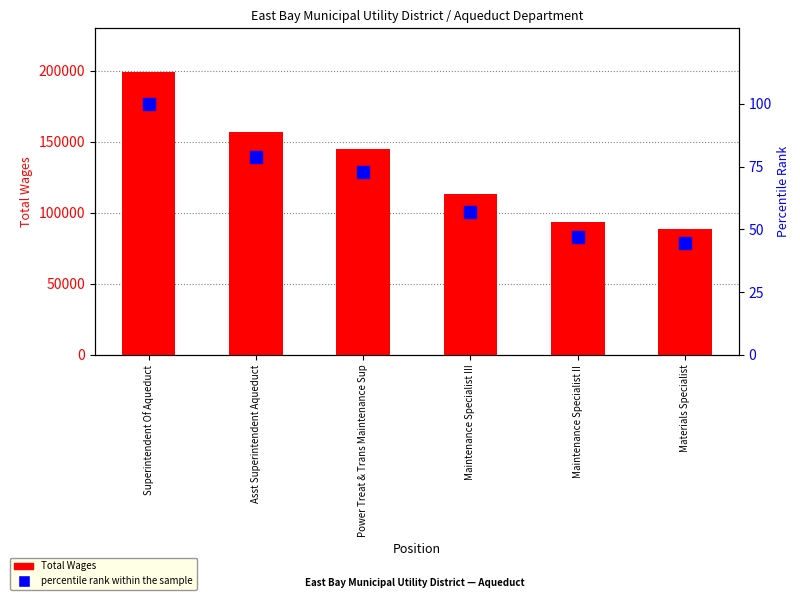

How many data points does each series have?

6